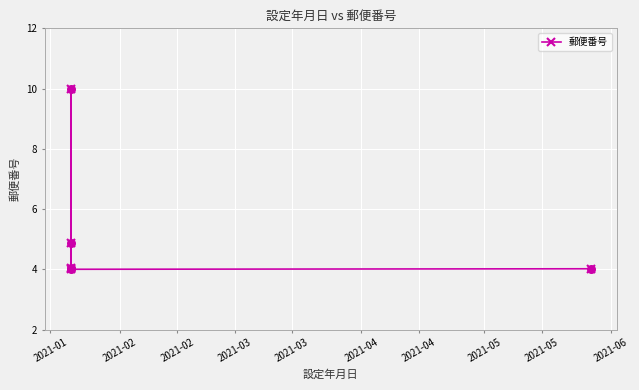

Between 2021-01 and 2021-02, which is larger?

2021-02